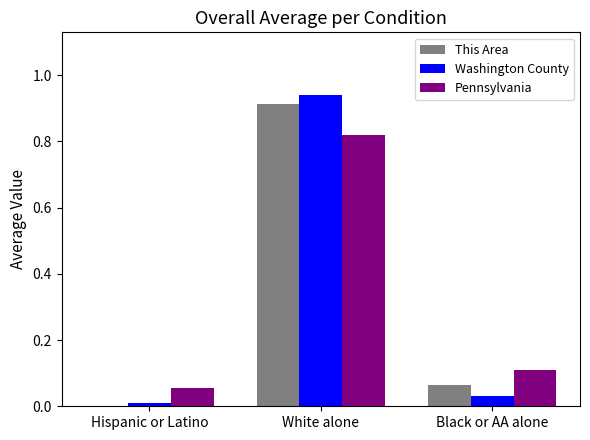

True or false: Pennsylvania has a value of 0.1 at Hispanic or Latino.

True